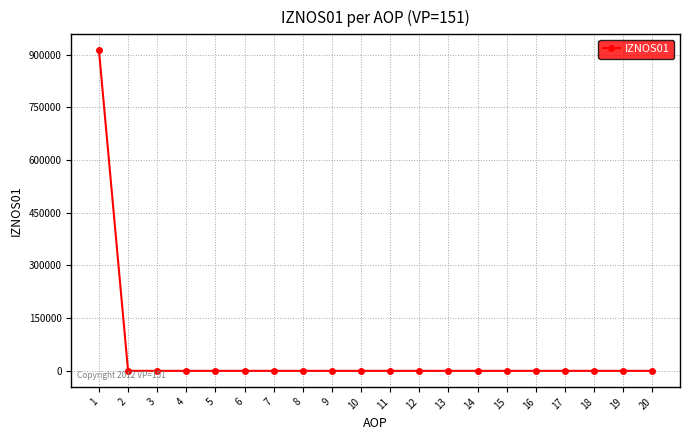

Does the chart have visible grid lines?

Yes